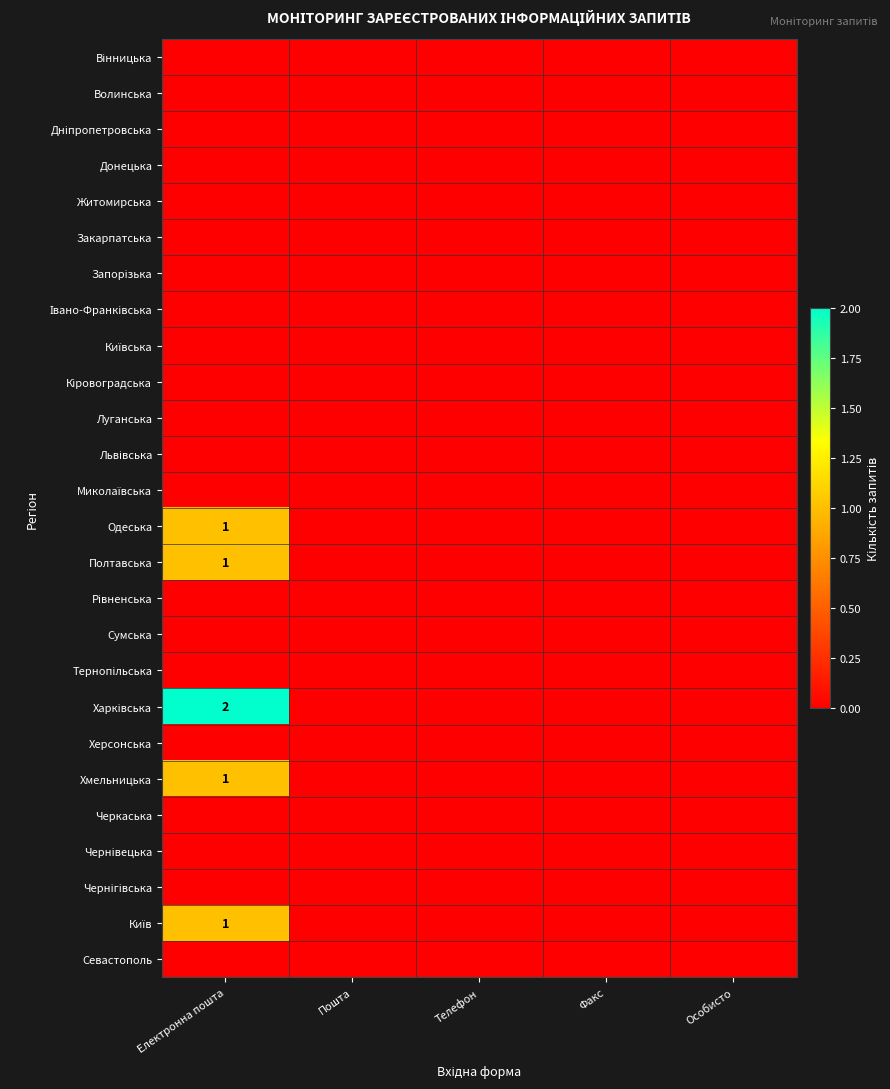

What is the sum of all Одеська values?

1